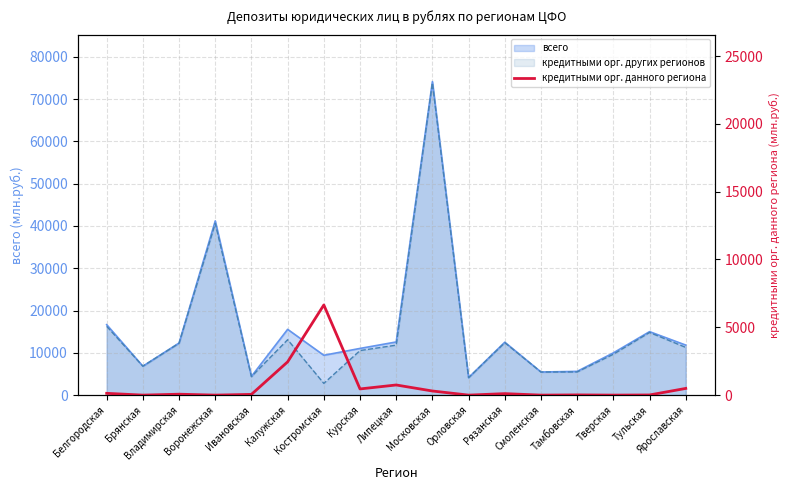

How many data points does each series have?

17